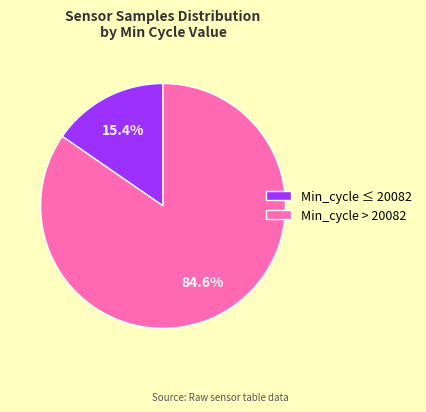

Between Min_cycle > 20082 and Min_cycle ≤ 20082, which is larger?

Min_cycle > 20082